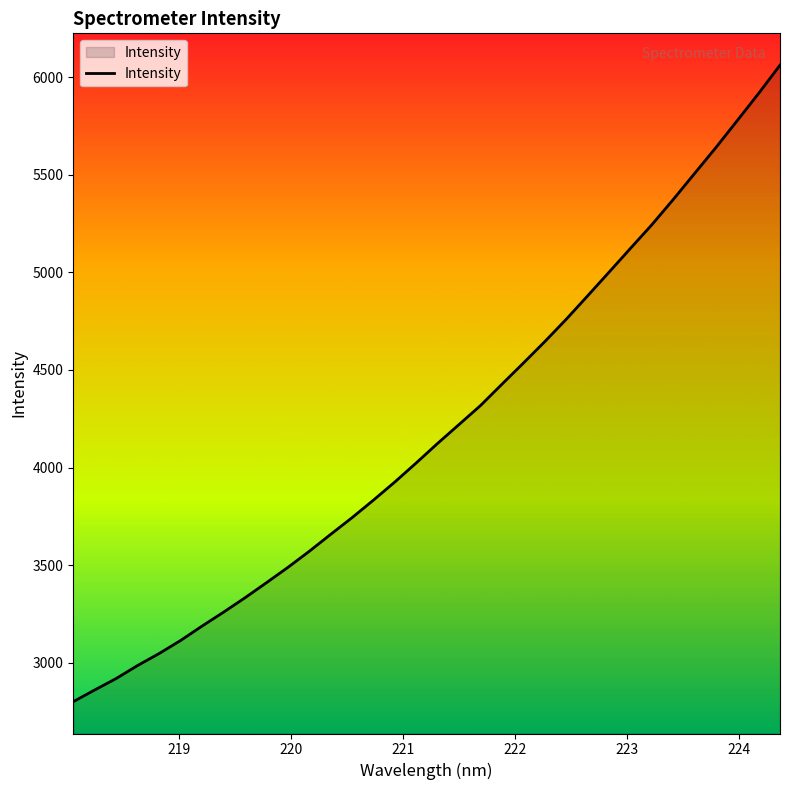

What is the difference between the maximum and minimum values?

3259.7